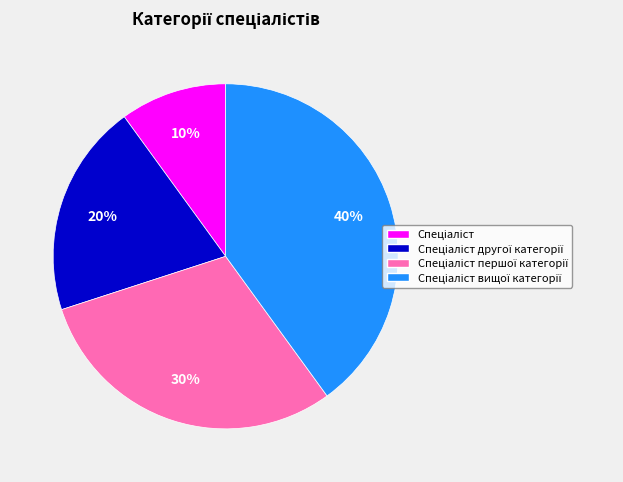

To the nearest percent, what is the average slice percentage?

25%